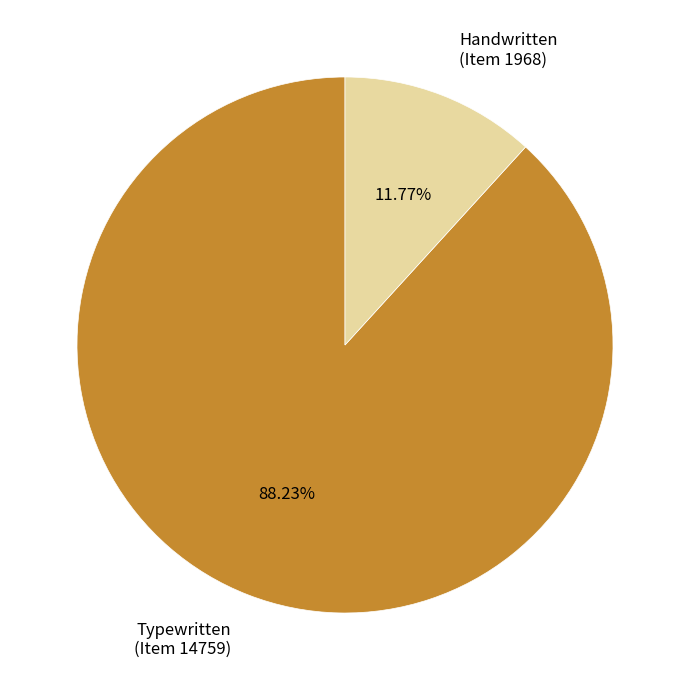

Do Handwritten (Item 1968) and Typewritten (Item 14759) together represent more than half of the pie?

Yes